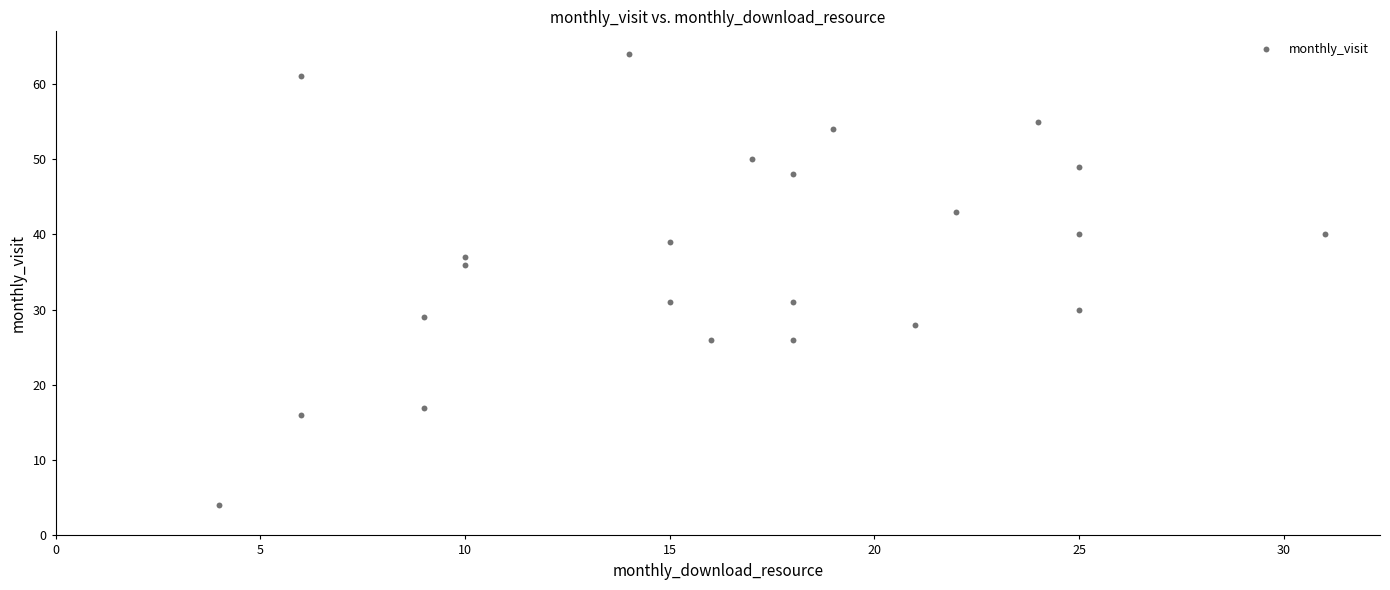

What is the range of X values (max minus min)?

27